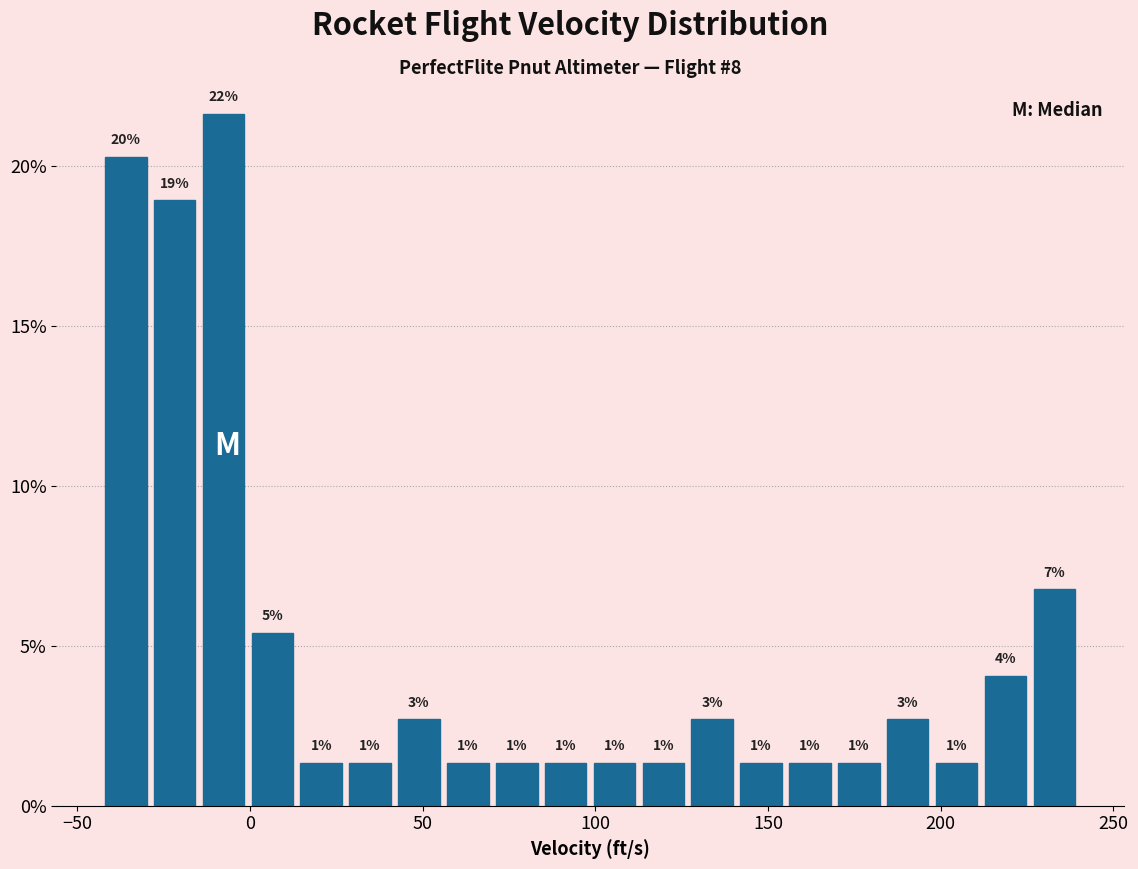

Around what value on the x-axis is the tallest bar? Give the approximate position of its centre, as read against the axis.

-10